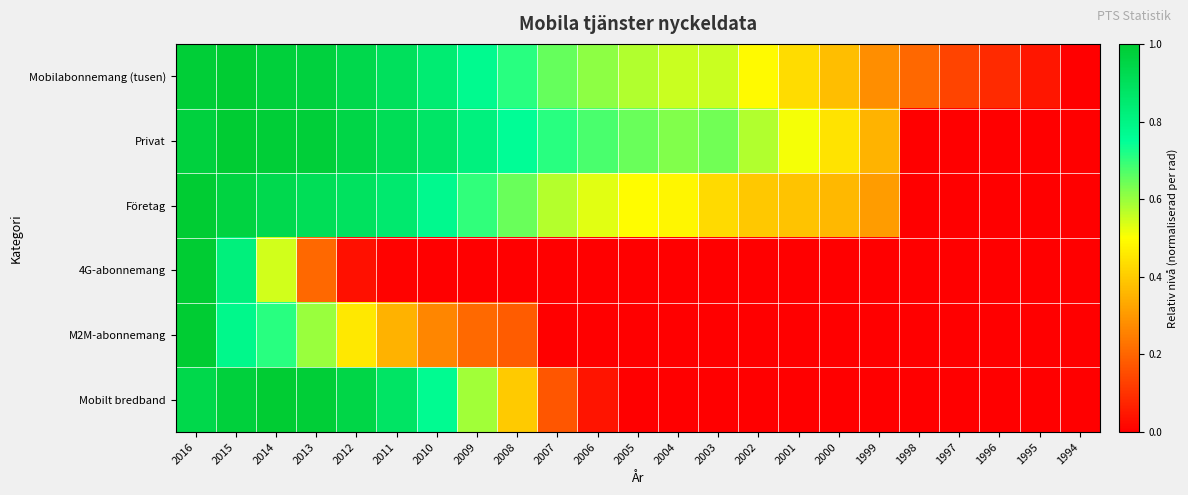

Between 2015 and 2002, which series saw the biggest shift?

Mobilt bredband